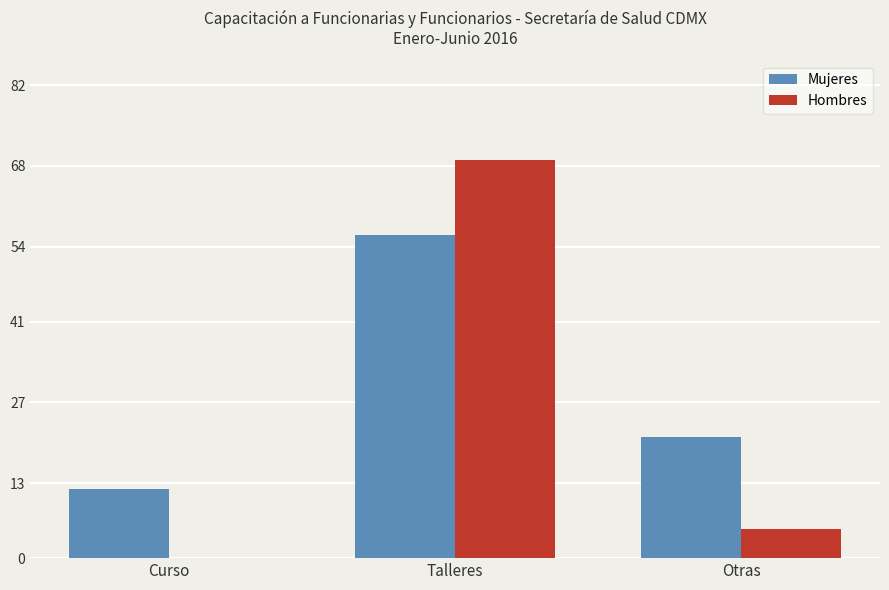

Which series has the widest spread of values?

Hombres